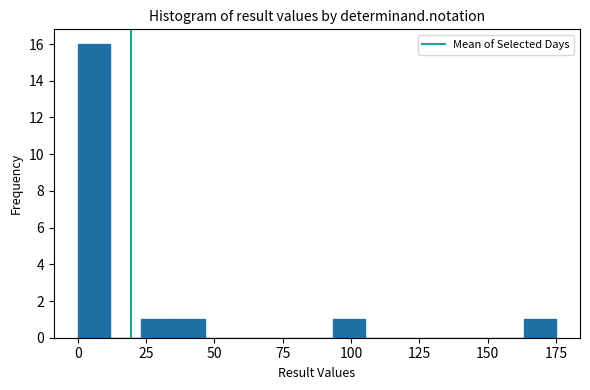

Read against the x-axis, roughly where is the centre of the tallest bar?

5